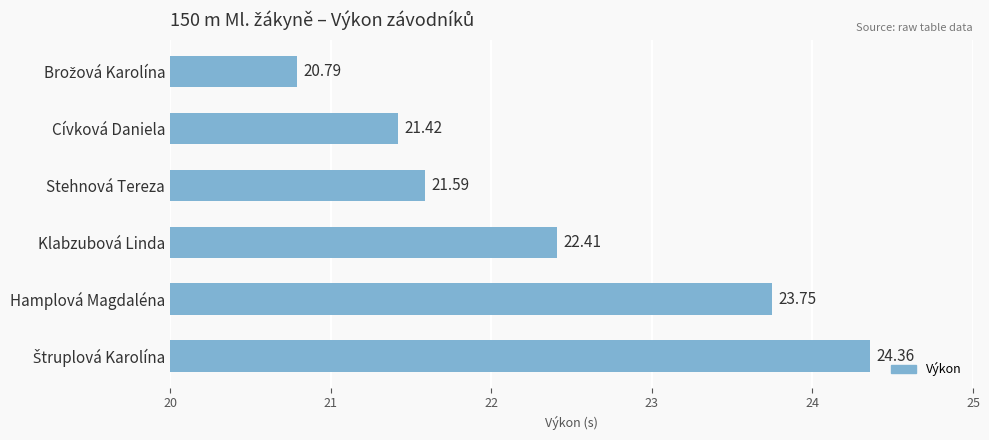

What is the difference between the second highest and second lowest values?

2.3